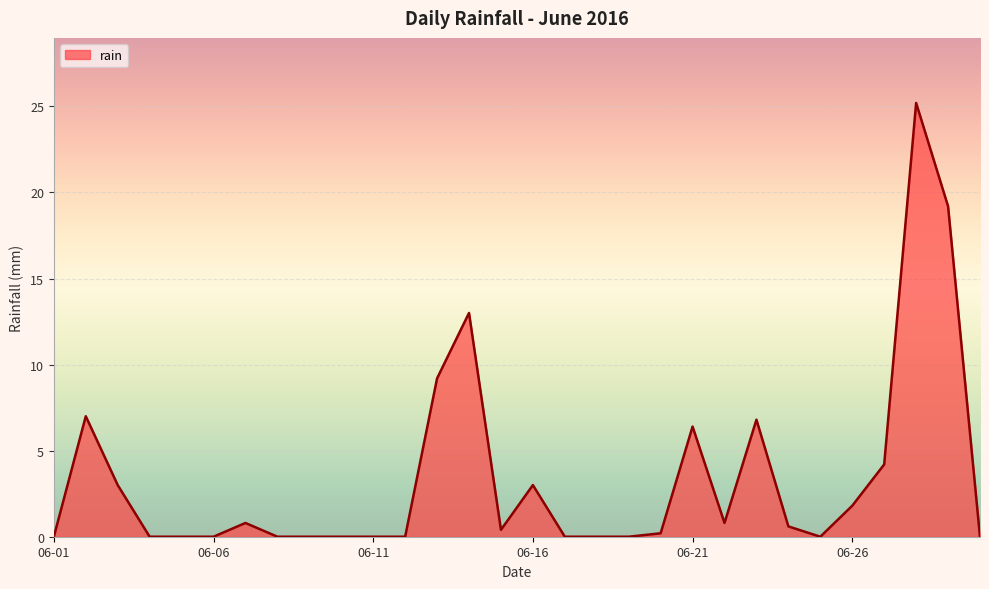

What is the difference between the maximum and minimum values?

25.2